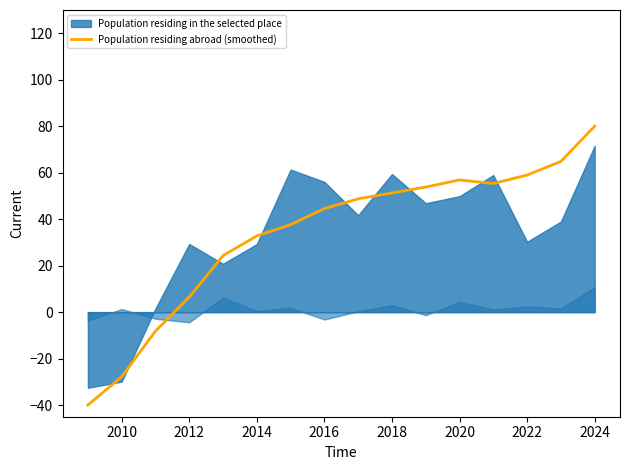

What is the sum of all values?

539.7